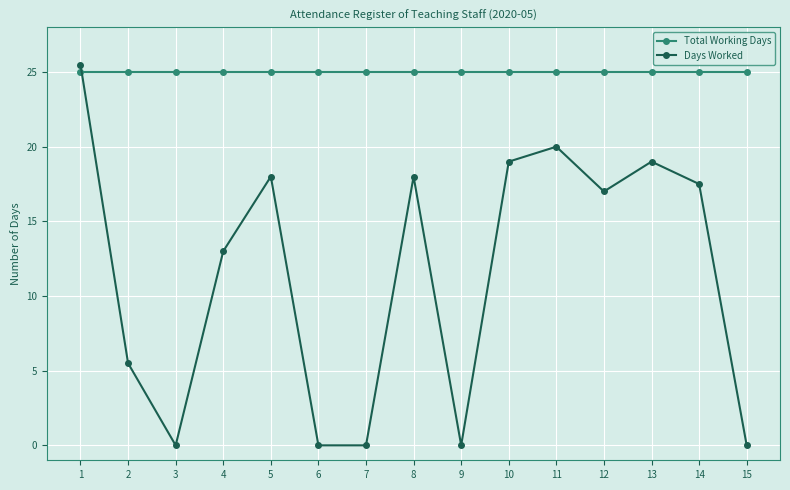

How many intersections are there between Days Worked and Total Working Days?

1